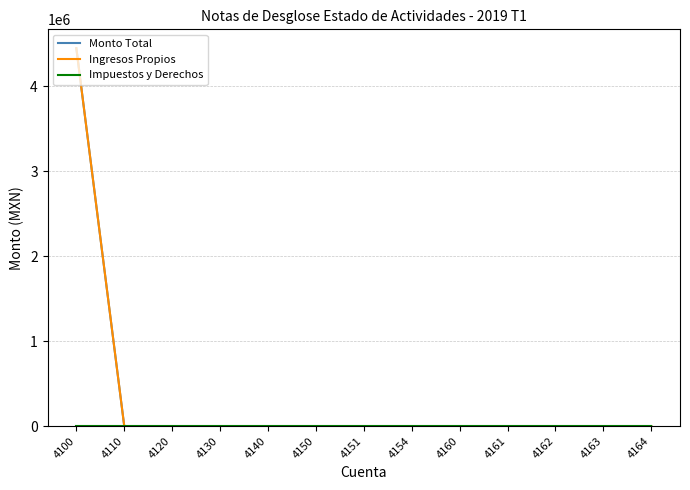

The Impuestos y Derechos series shows 0.0 at 4110. True or false?

True